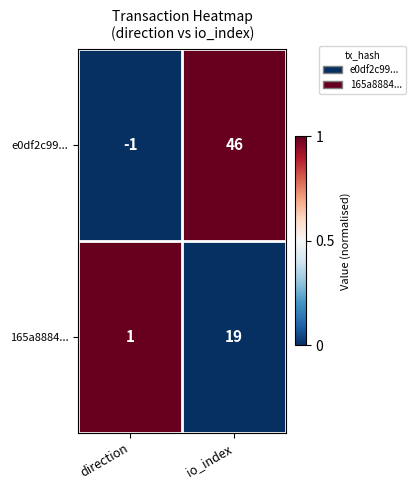

Which series has the largest range (max minus min)?

e0df2c99...